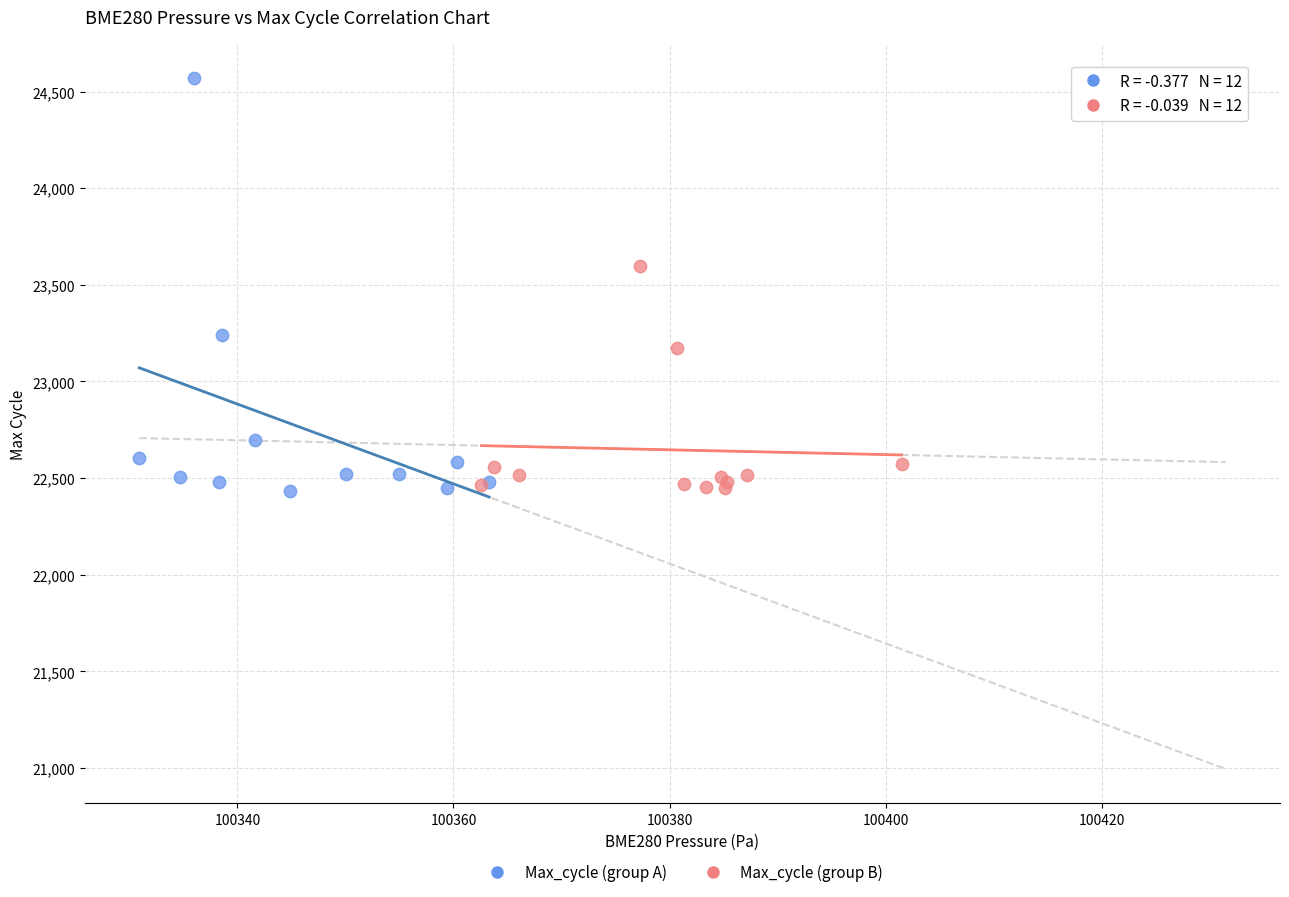

Which series has the largest Y range (max minus min)?

Max_cycle (group A)